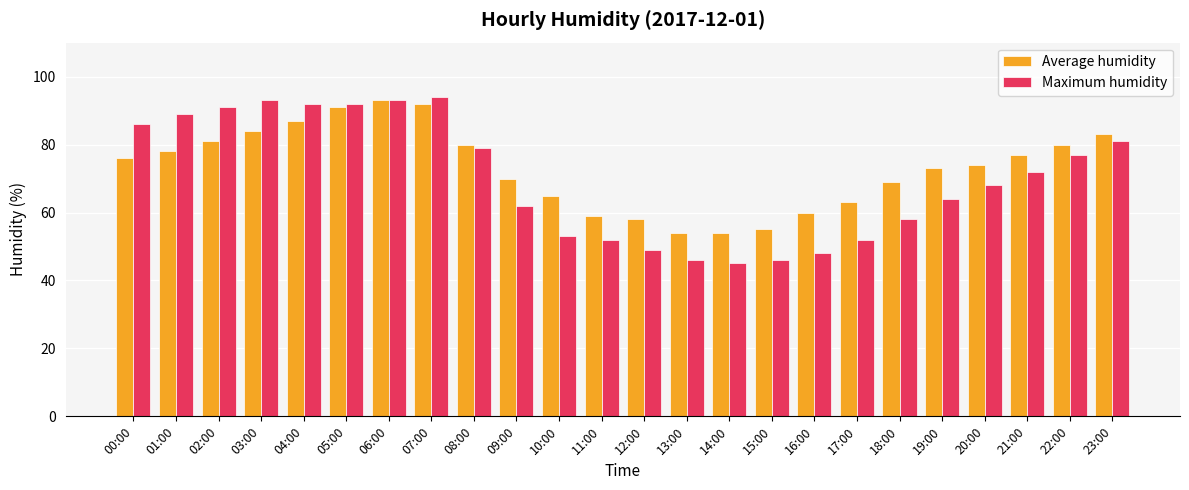

Are the bars grouped side by side (vs. stacked)?

Yes